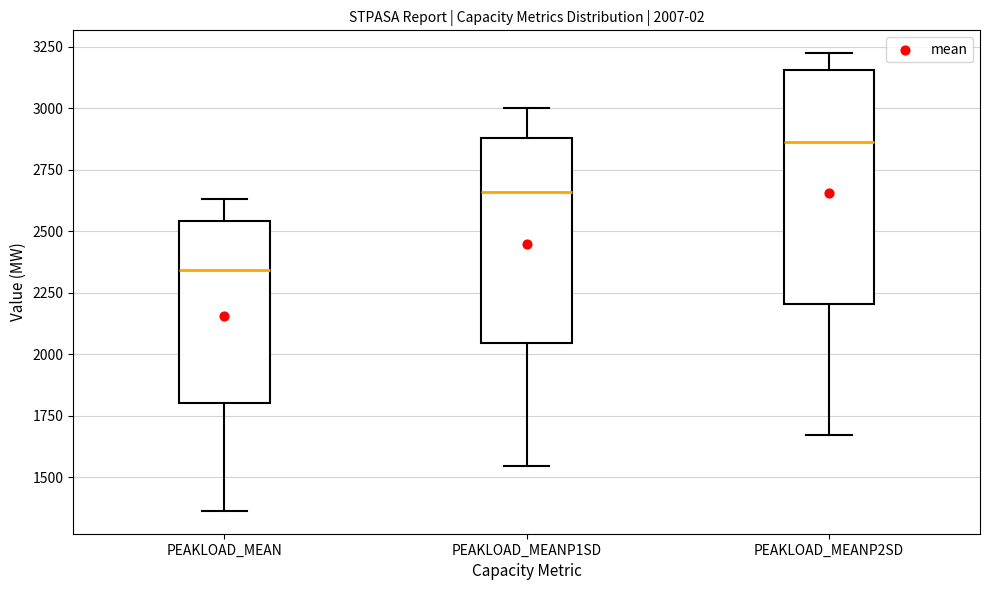

Which box is the tallest, from its lower edge to its upper edge?

PEAKLOAD_MEANP2SD